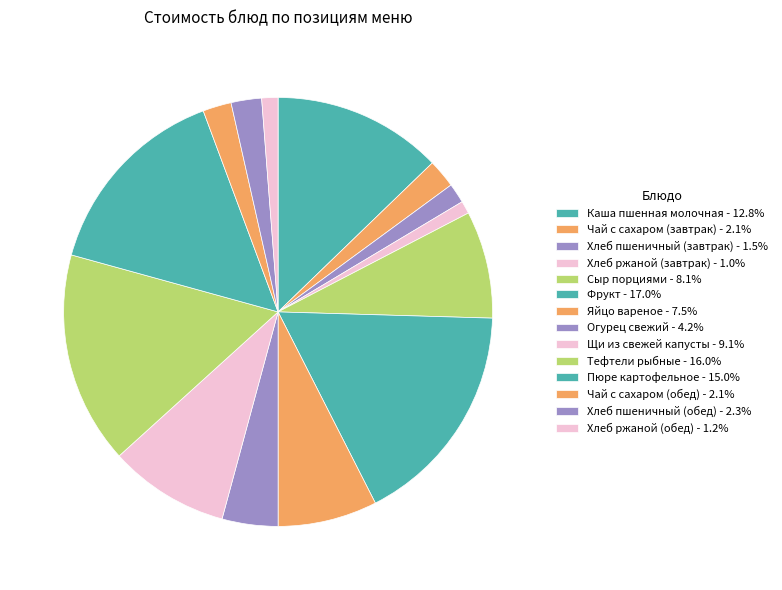

How much of the chart is everything except Яйцо вареное?

92.5%